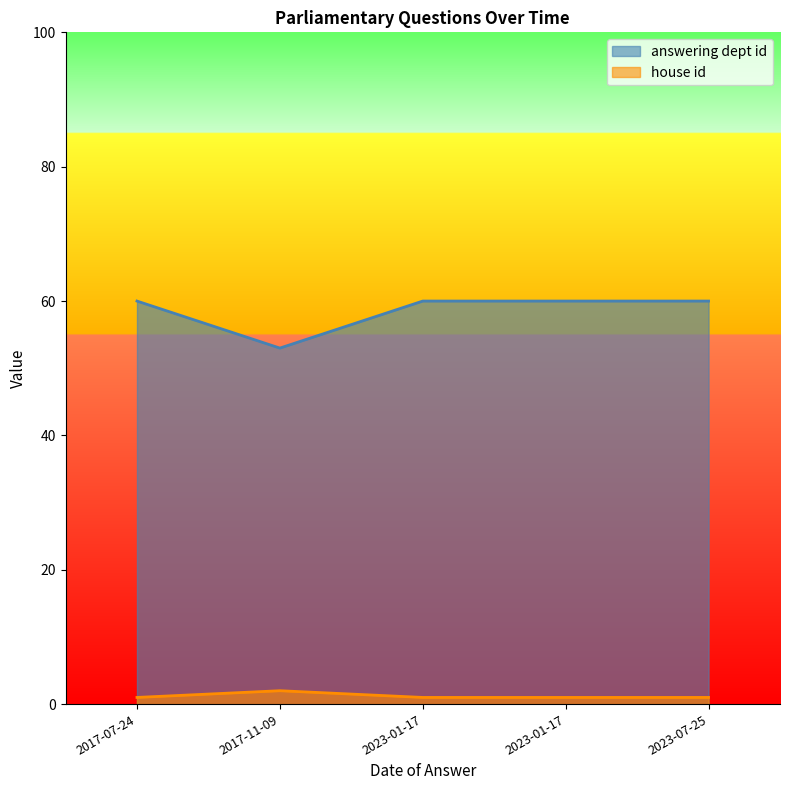

What is the difference between the highest and lowest values at 2017-07-24?

59